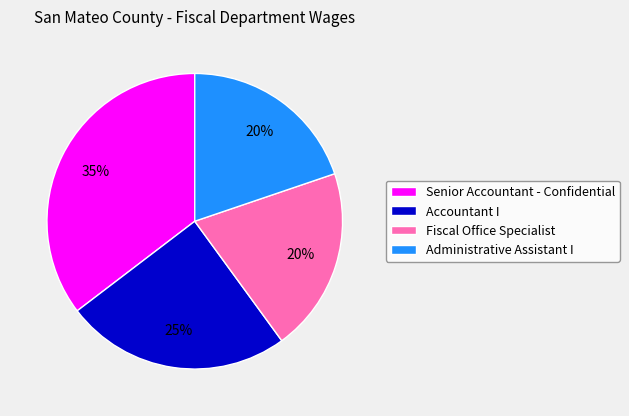

What percentage is the Senior Accountant - Confidential slice, to the nearest percent?

35%